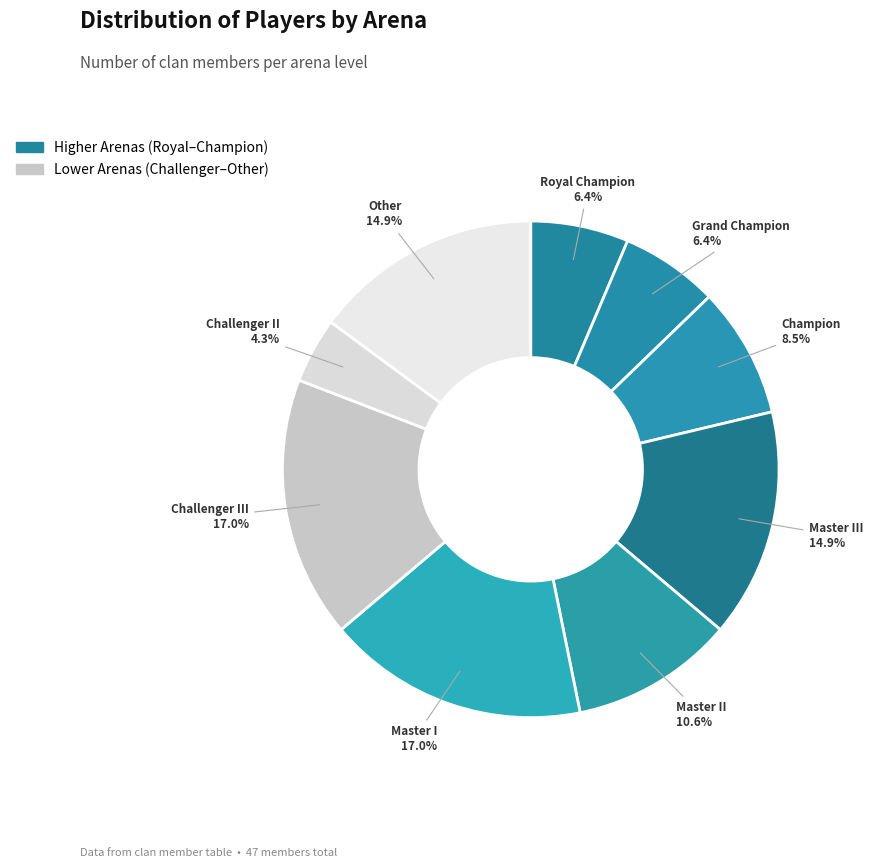

To the nearest percent, what is the difference between the largest and smallest slice percentages?

13%